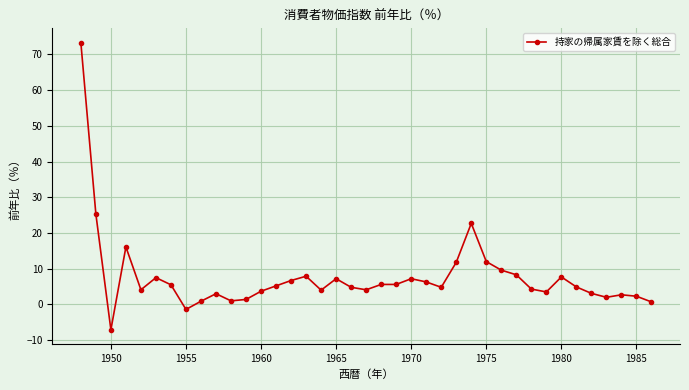

What is the difference between the maximum and minimum values?

80.4